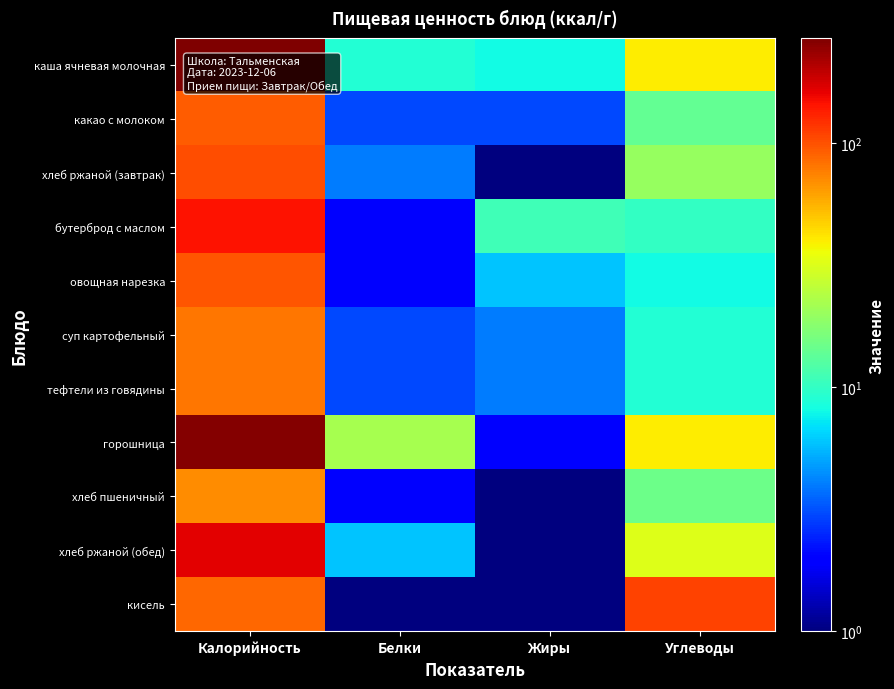

At which category is the sum across all series the highest?

Калорийность